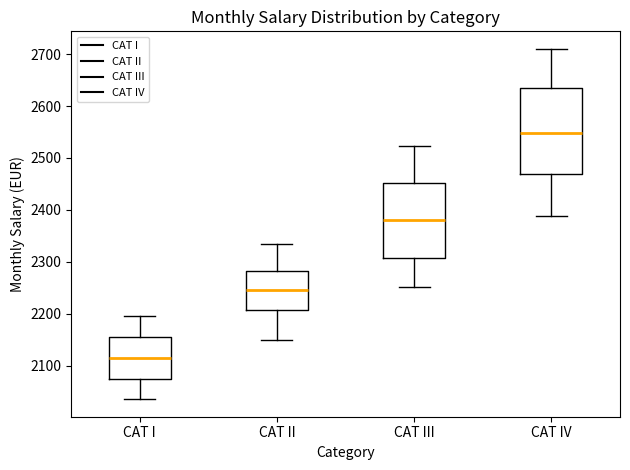

Where does the upper whisker of the box for CAT I end on the y-axis? The values are not printed on the chart, so give them approximately, as read against the axis.

2200